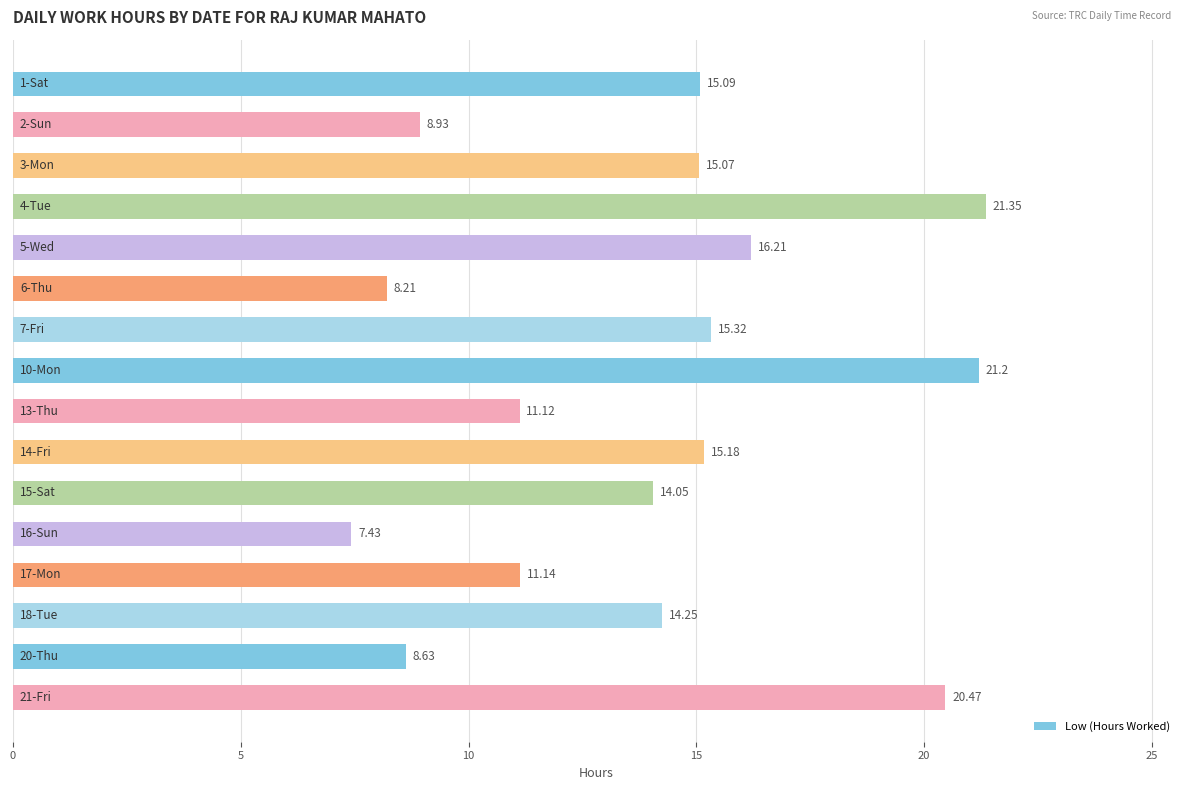

What is the difference between the second highest and second lowest values?

13.0